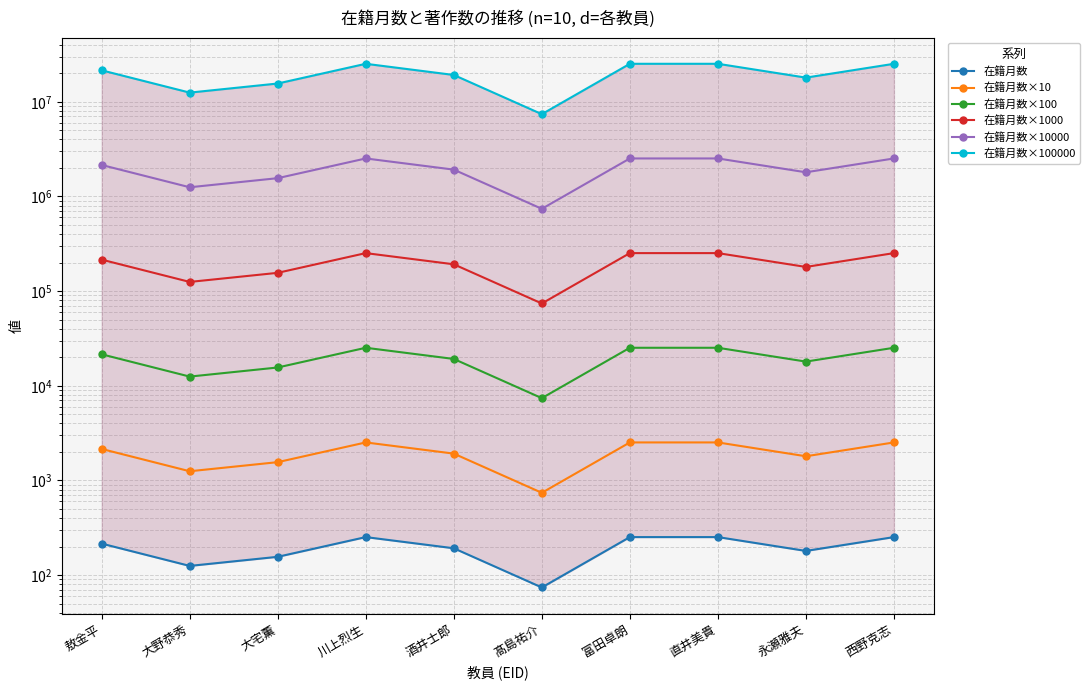

True or false: 在籍月数×10 and 在籍月数×100 intersect in this chart.

False